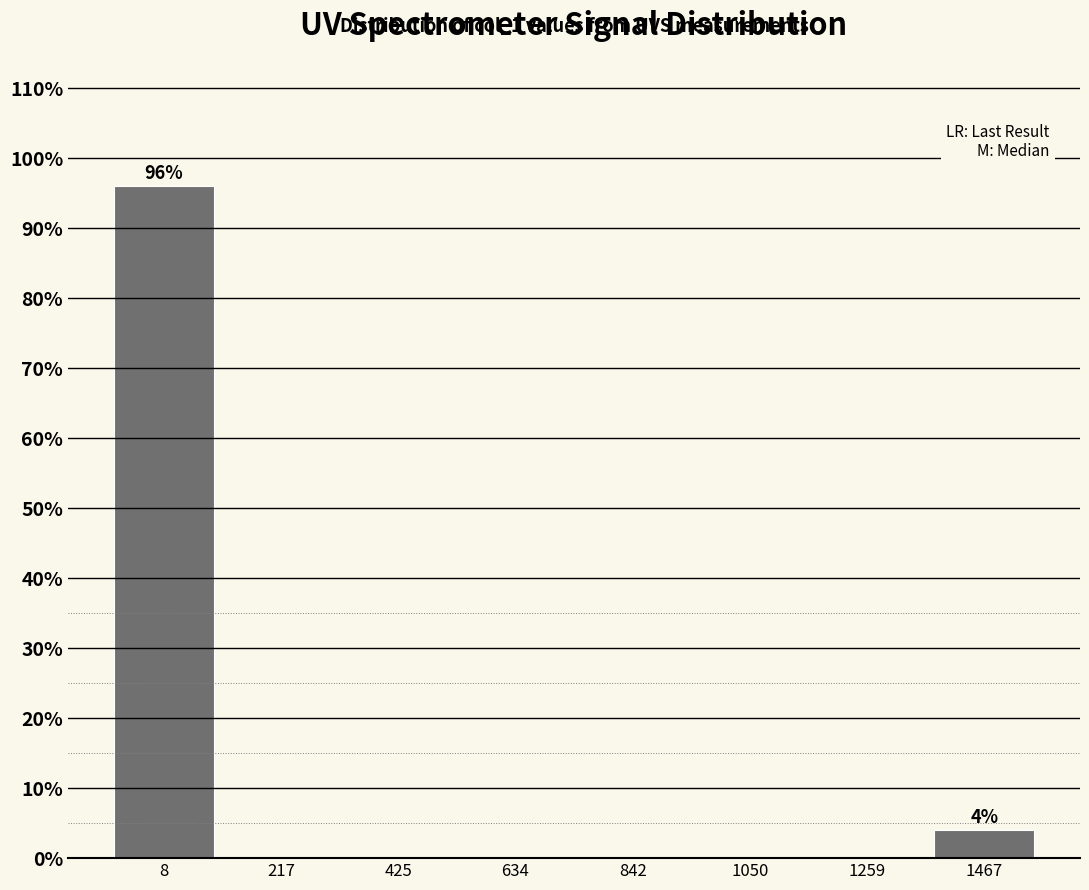

Which range on the x-axis has the tallest bar?

-100 to 100